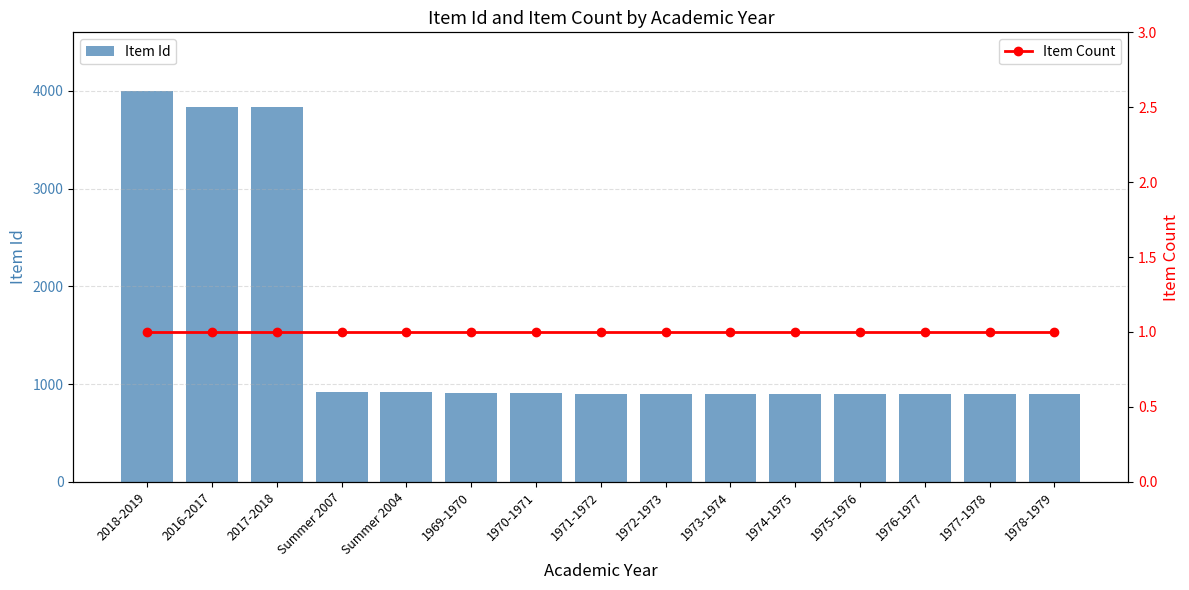

What is the difference between the highest and lowest values at 1977-1978?

895